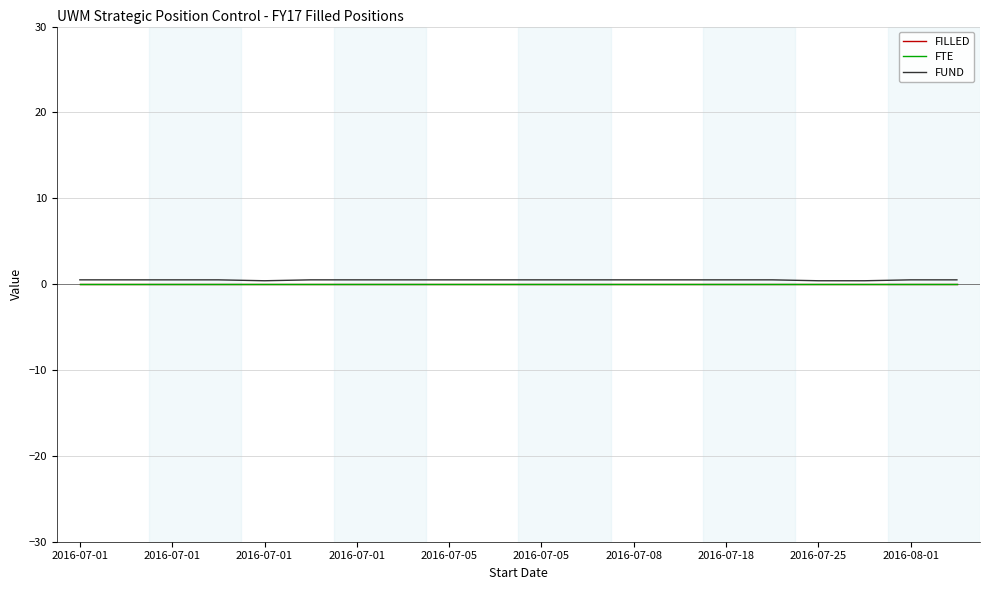

At how many categories does at least one series exceed 0?

20